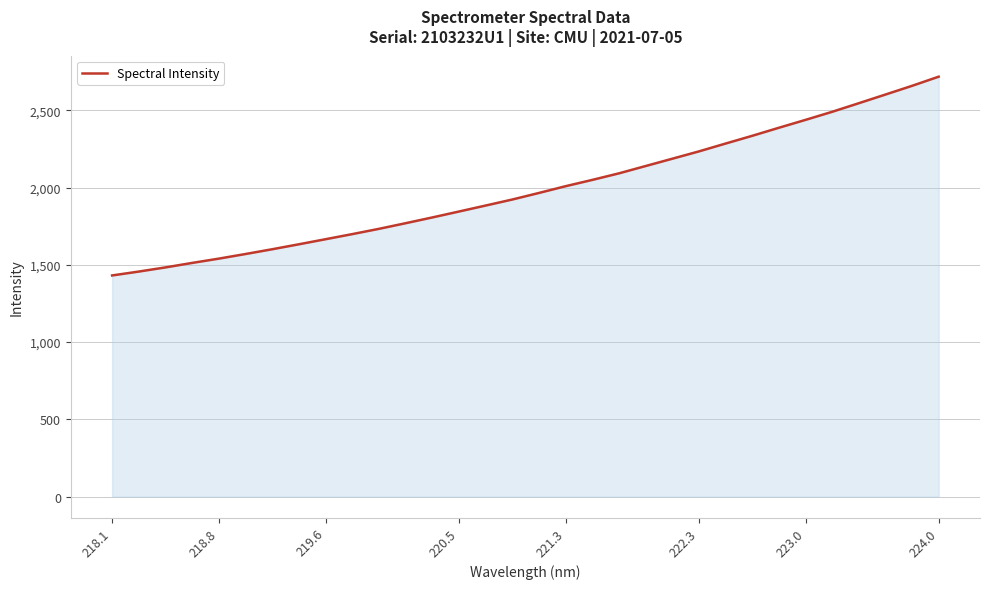

What is the maximum value shown in the chart?

2717.3